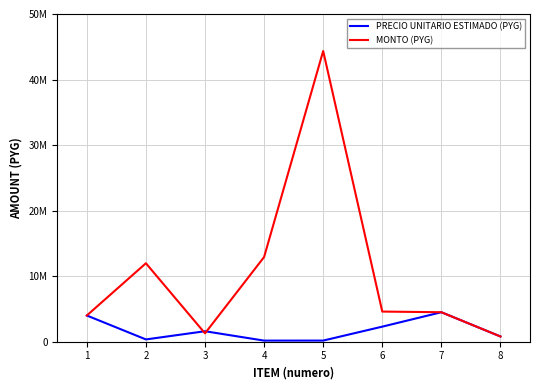

Is this an area chart (filled region under the line)?

No